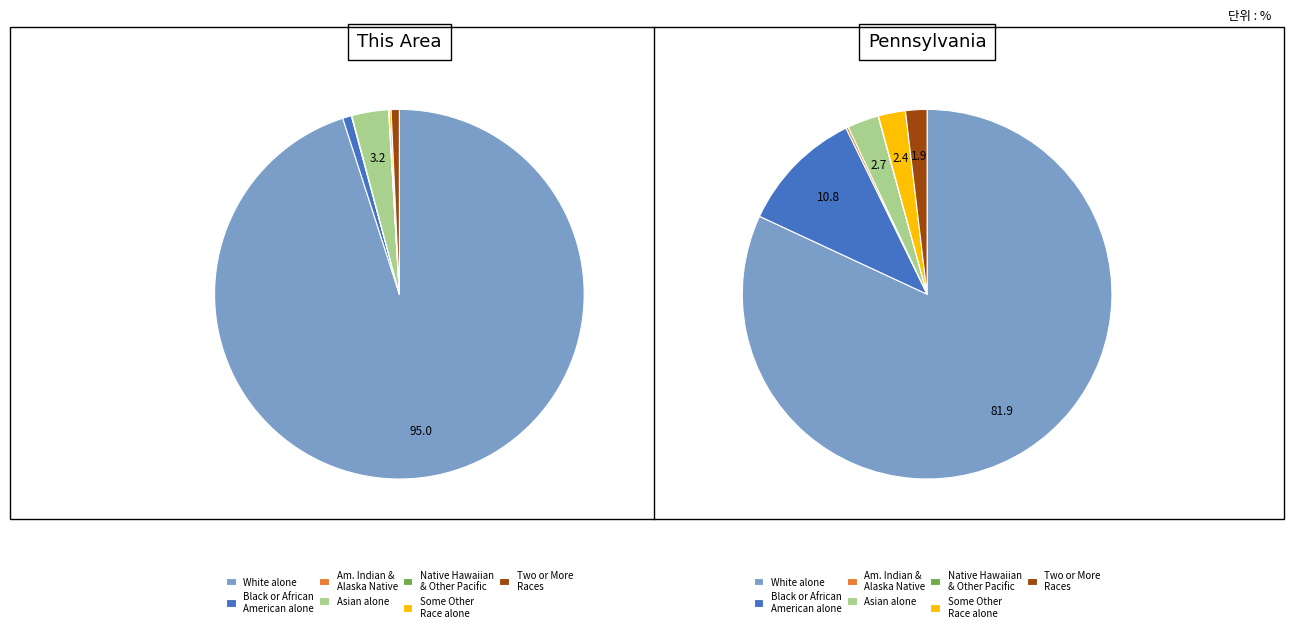

To the nearest percent, what percentage of the pie is 6?

1%